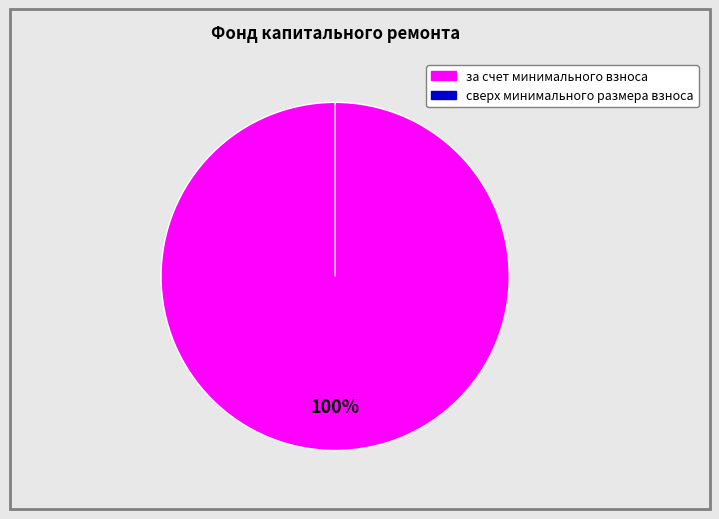

Count the number of slices in the pie.

2